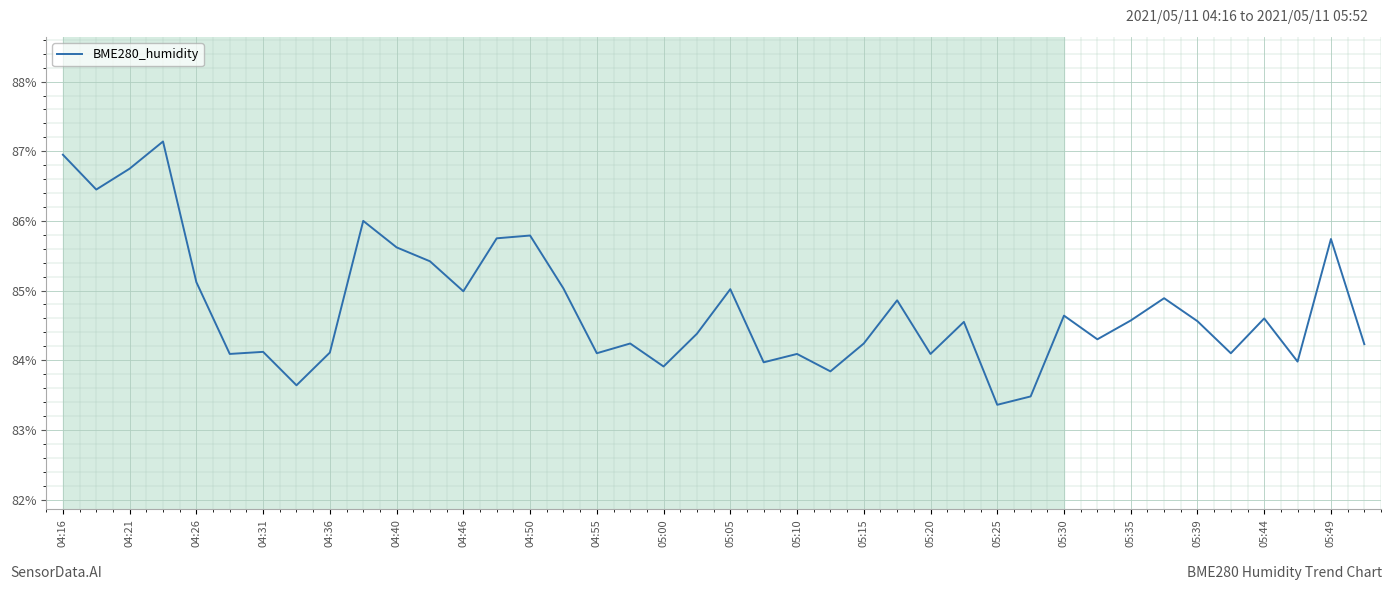

What is the minimum value shown in the chart?

83.4